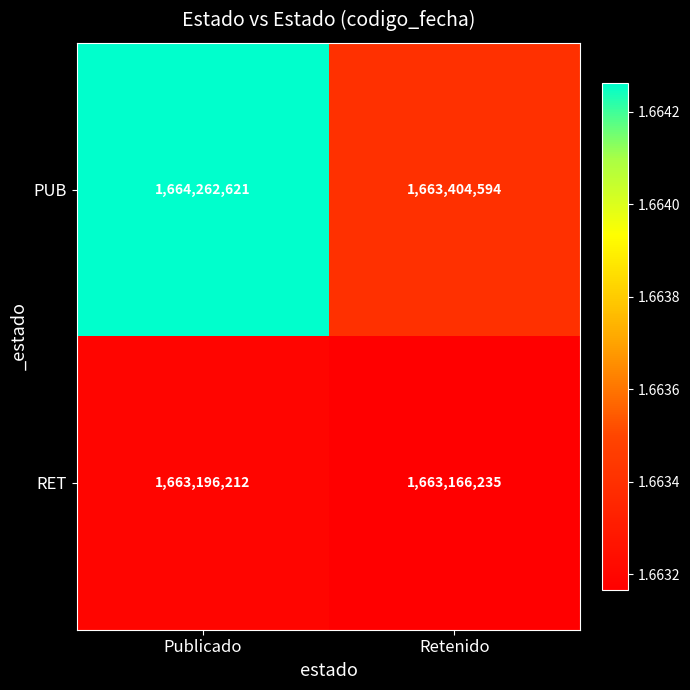

Reading left to right, extract all data points from this chart.

PUB: Publicado=1664262621	Retenido=1663404594
RET: Publicado=1663196212	Retenido=1663166235